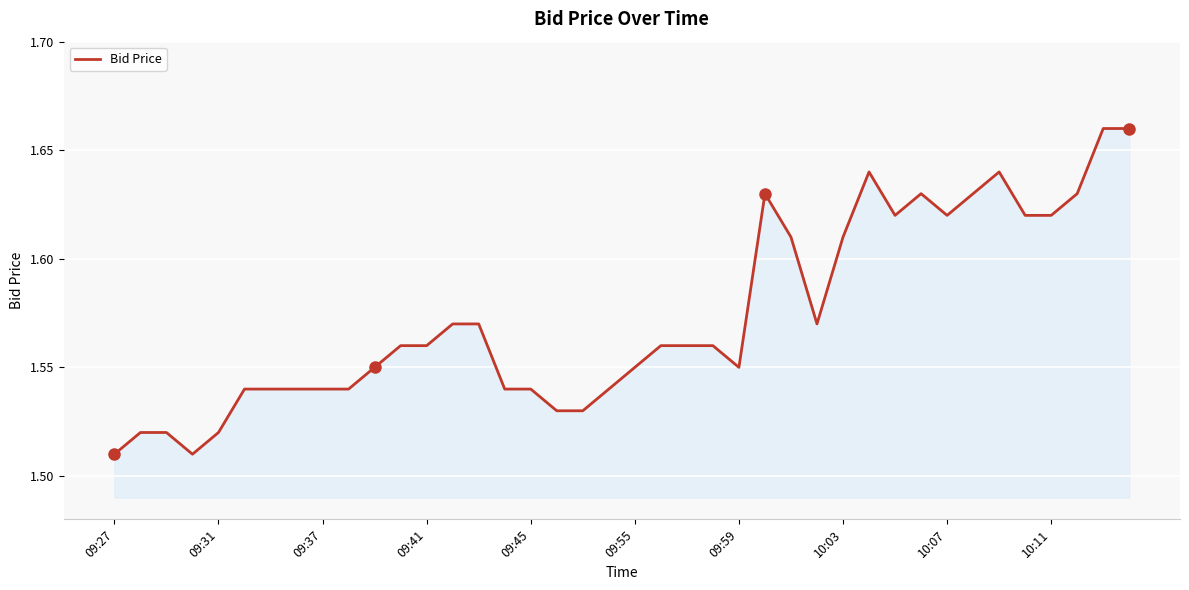

Does the chart have visible grid lines?

Yes